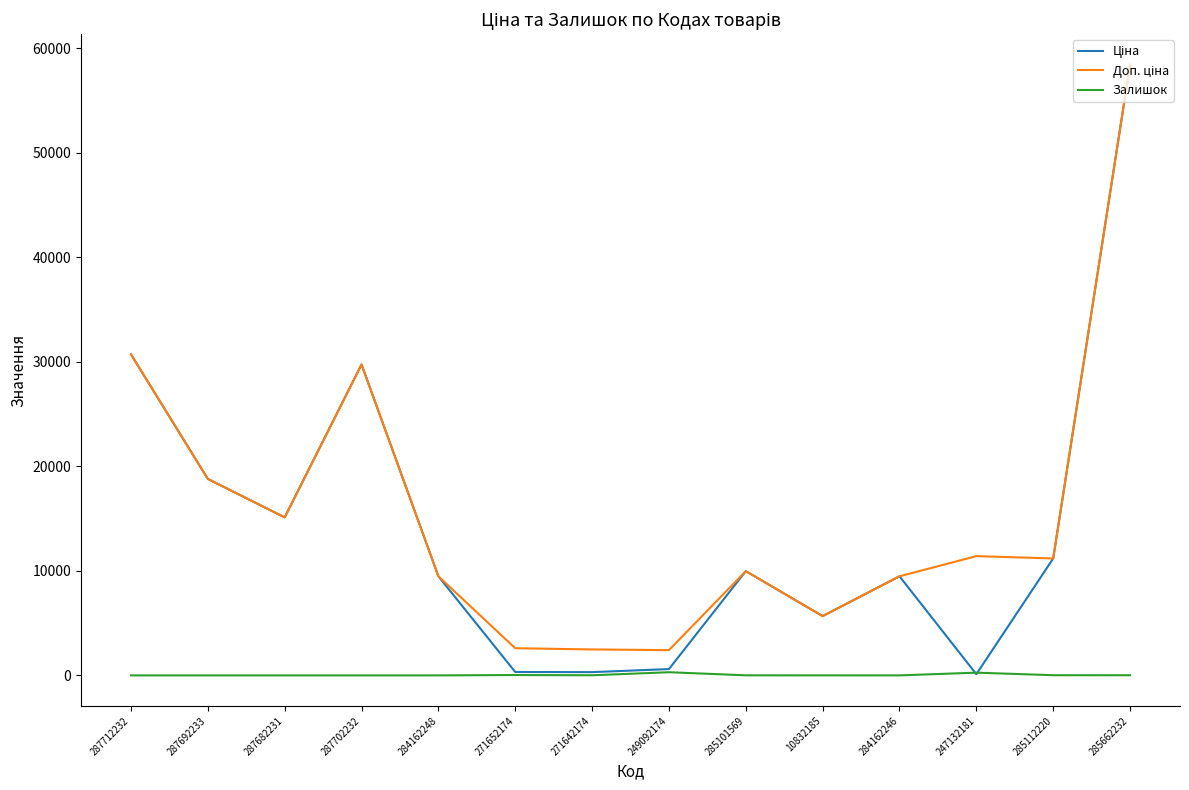

Is it true that Залишок equals 34.0 at 271652174?

True